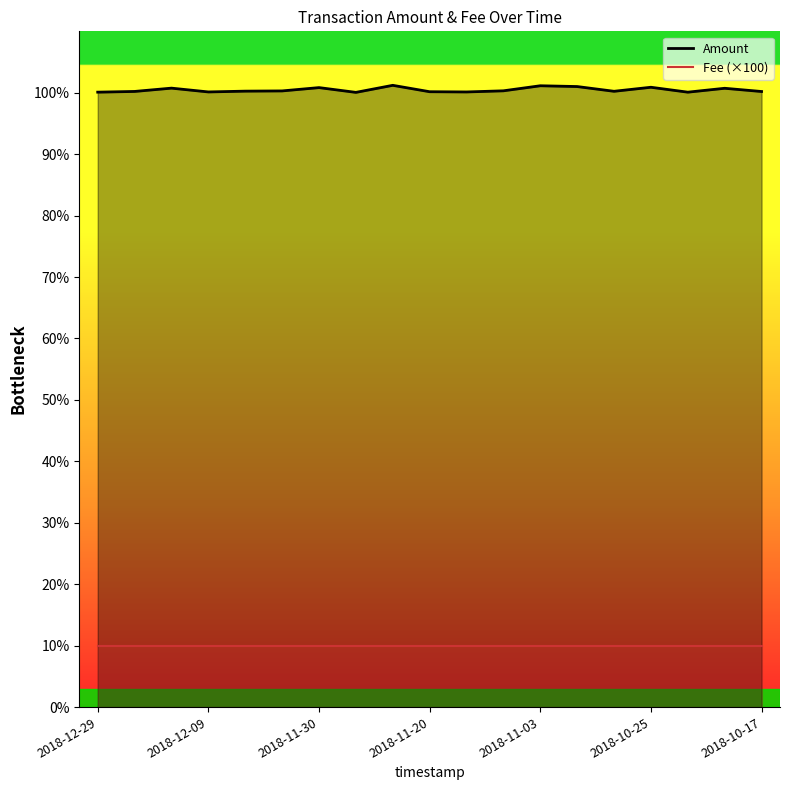

Which series has the widest spread of values?

Amount